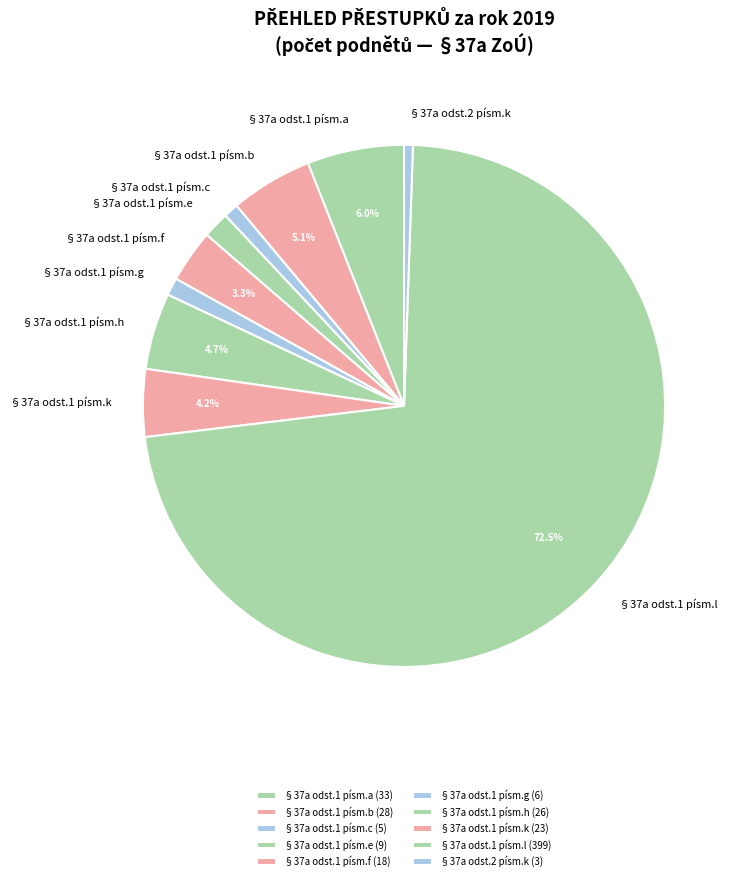

Count the number of slices in the pie.

10